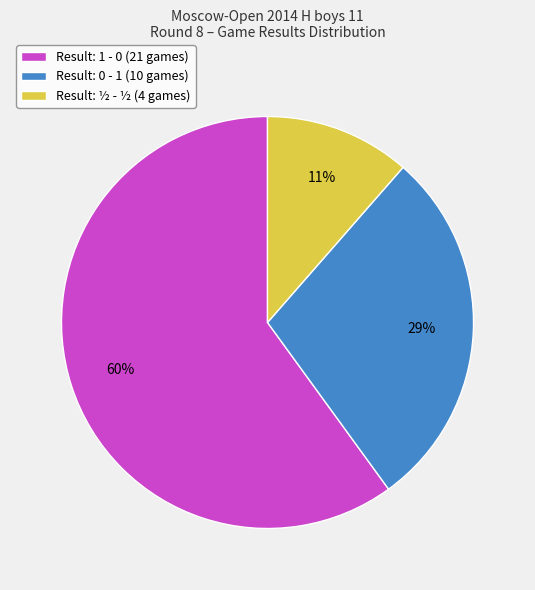

How many slices are in this pie chart?

3